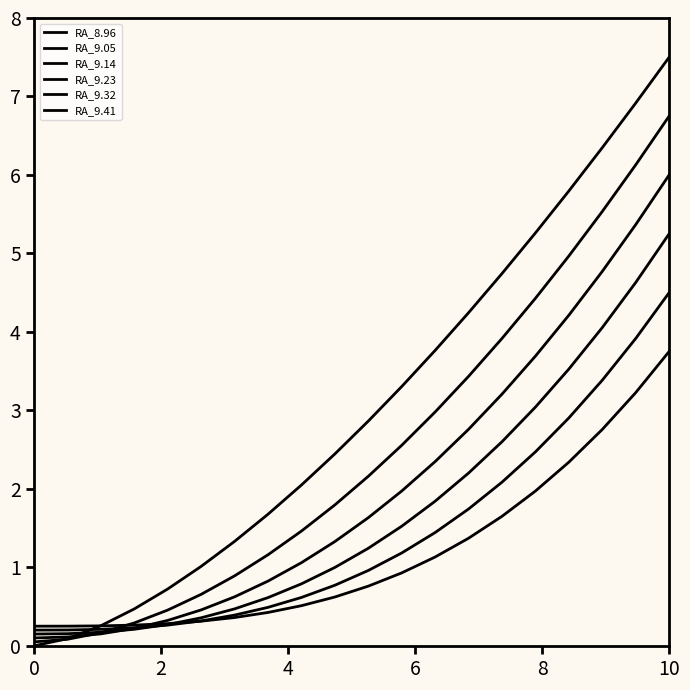

How many lines are shown in the chart?

6